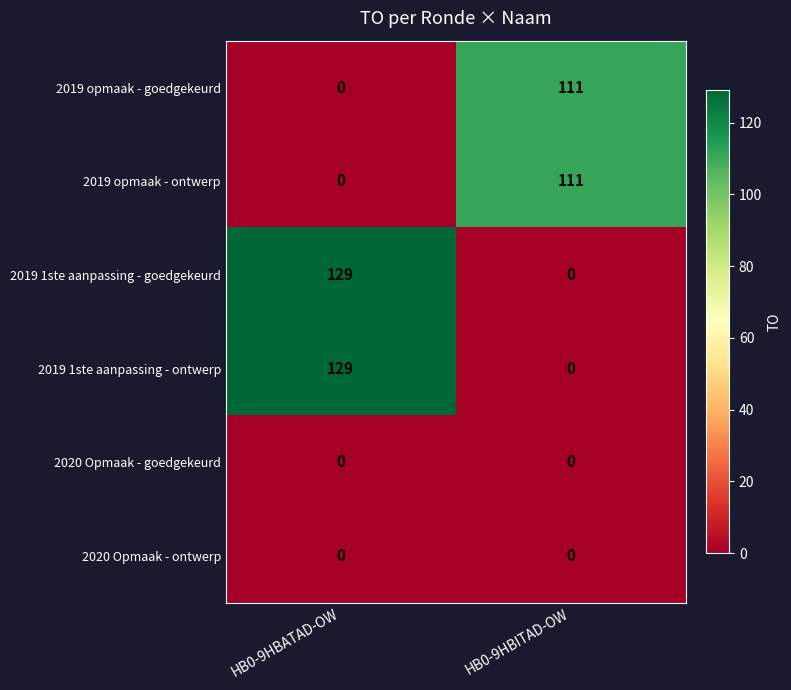

What is the difference between the highest and lowest values at HB0-9HBATAD-OW?

129